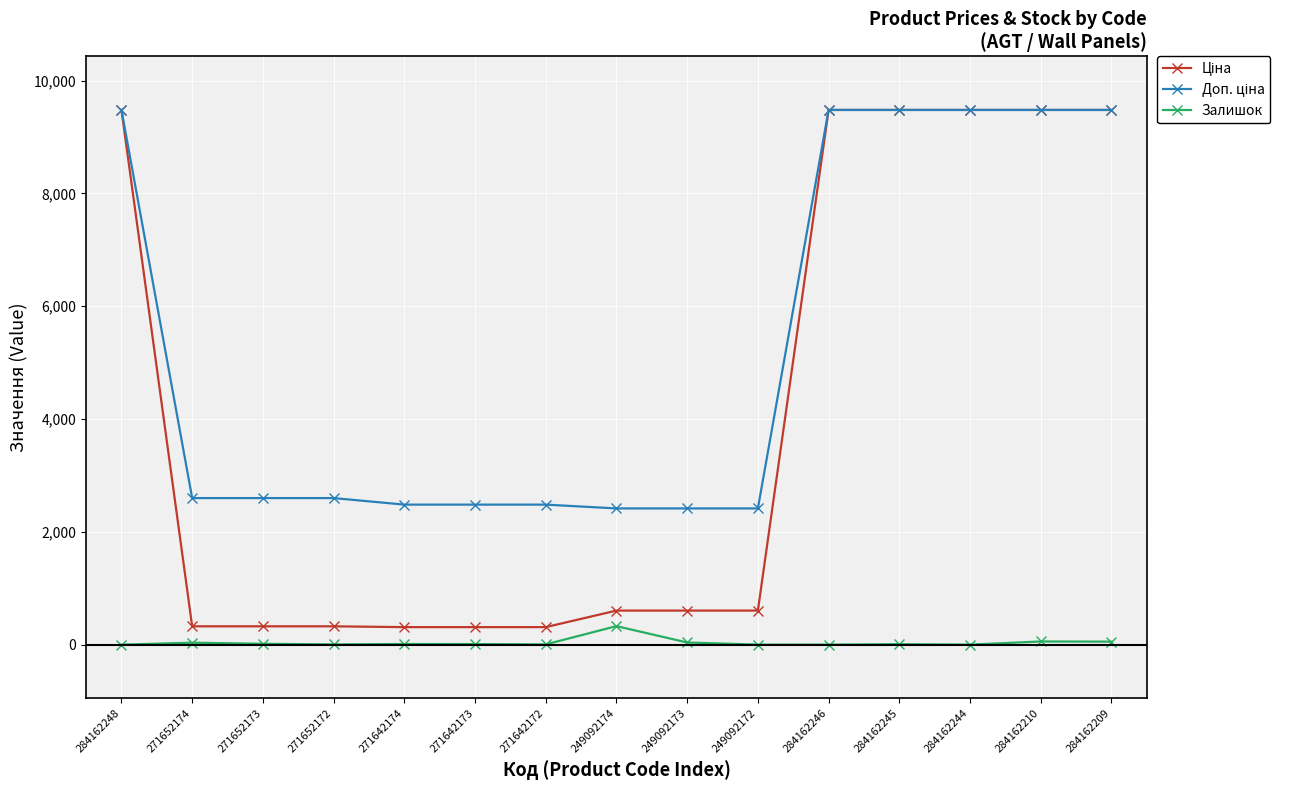

At how many categories does at least one series exceed 3172?

6